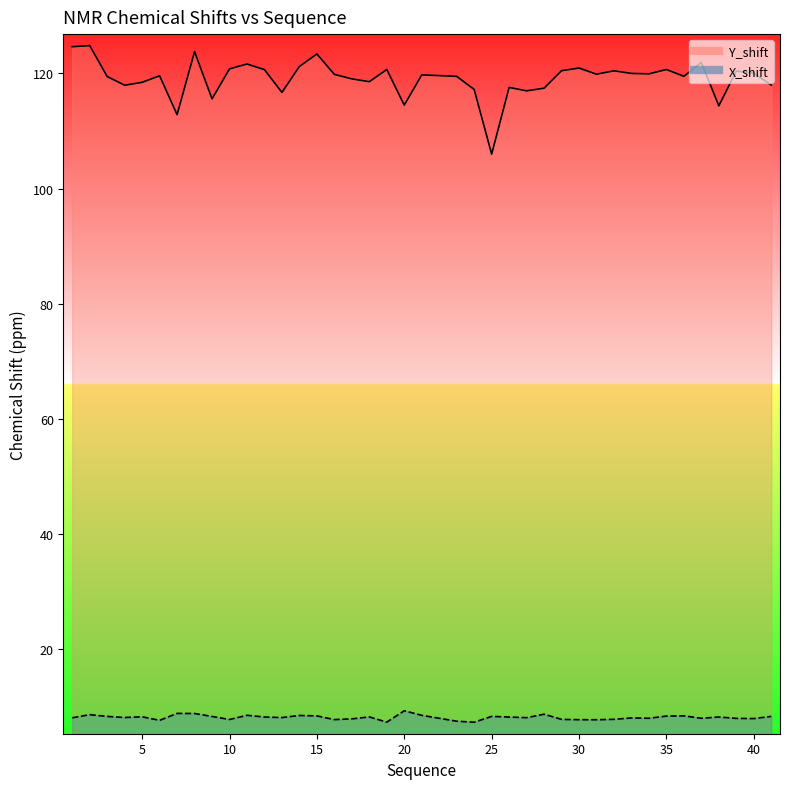

How many data points in Y_shift (line) are less than 119?

14